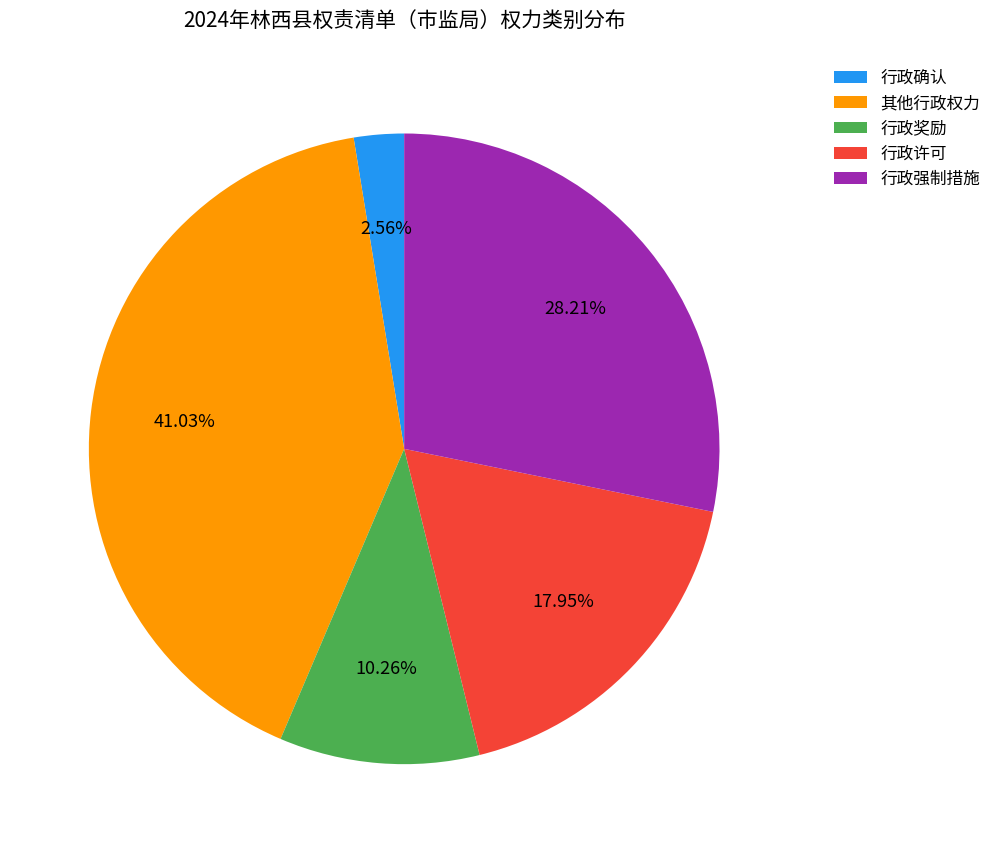

Does any single category account for the majority?

No